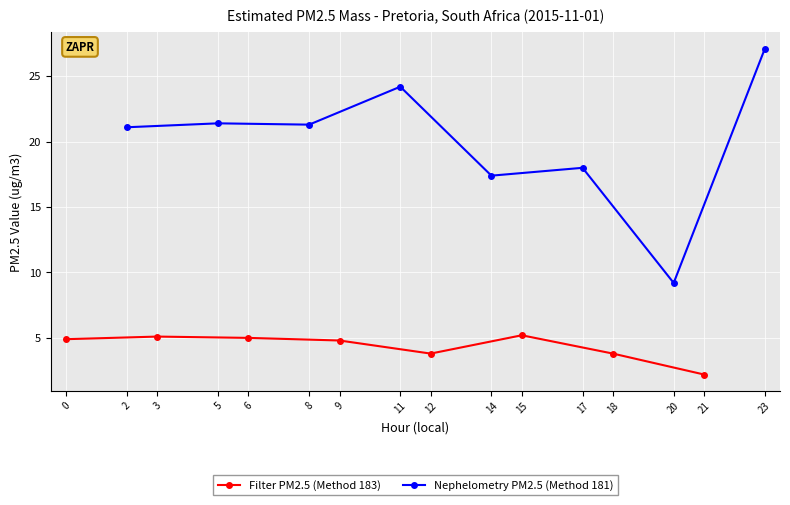

Which series has the widest spread of values?

Nephelometry PM2.5 (Method 181)